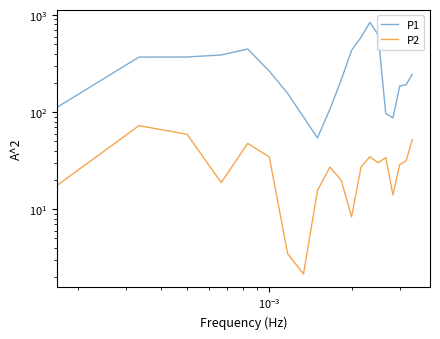

How many series are shown in this chart?

2